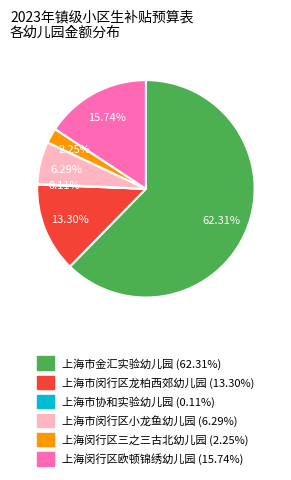

Is it true that 上海市金汇实验幼儿园 is 69% of the pie?

False